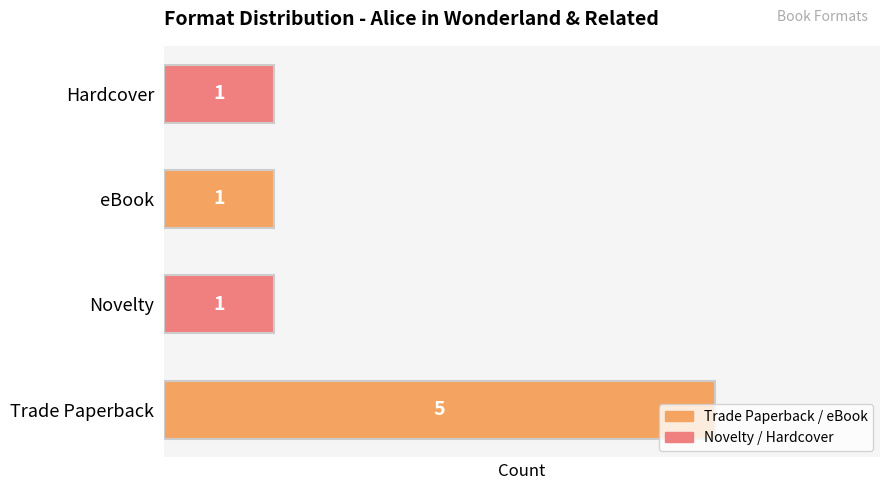

What is the minimum value shown in the chart?

1